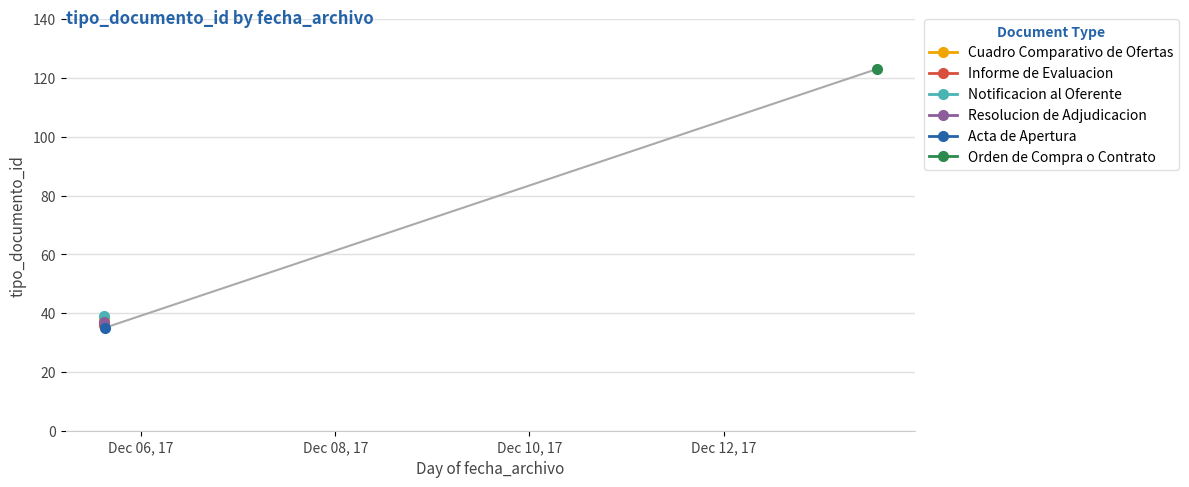

How many lines are shown in the chart?

1